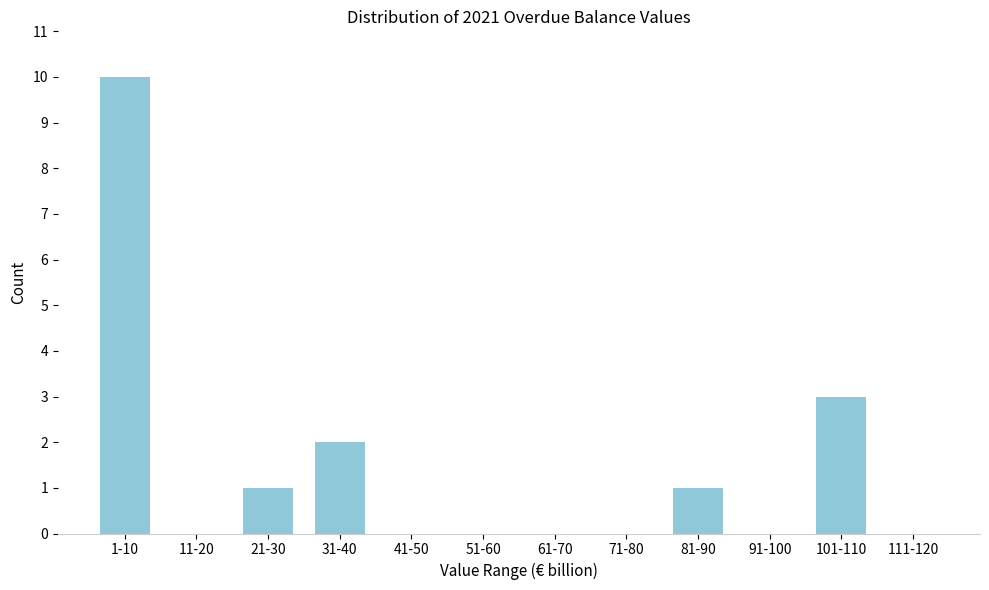

Reading left to right, transcribe all the data shown in this chart.

1-10=10	11-20=0	21-30=1	31-40=2	41-50=0	51-60=0	61-70=0	71-80=0	81-90=1	91-100=0	101-110=3	111-120=0